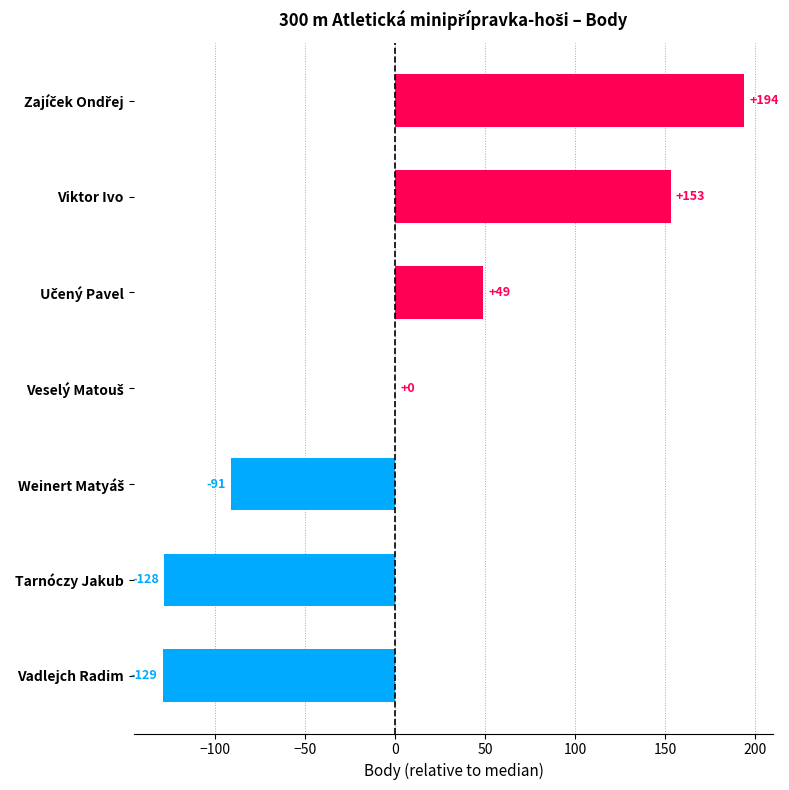

What is the sum of all values?

48